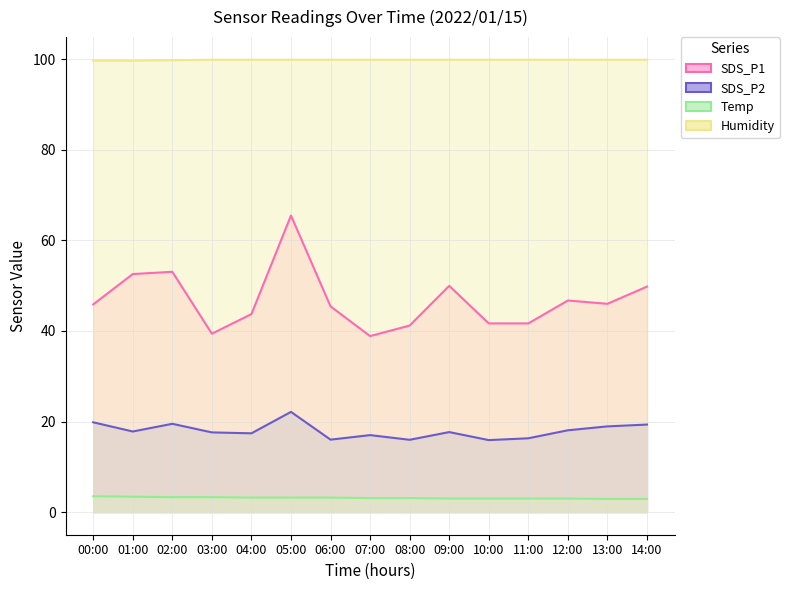

What is the label of the 5th point from the left?

04:00